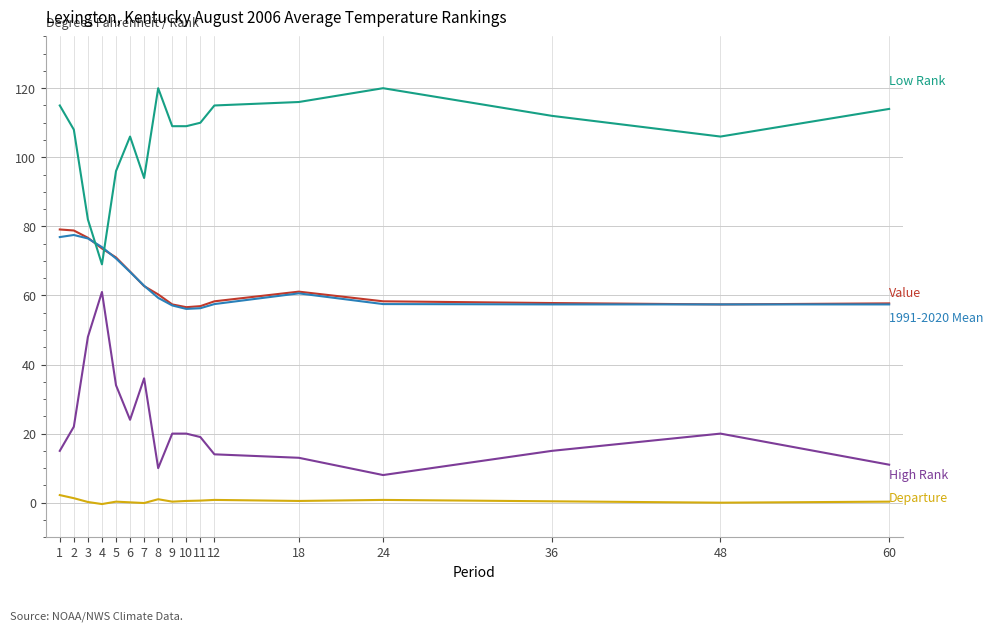

Reading left to right, extract all data points from this chart.

Value: 79.1	78.8	76.7	73.6	71.0	66.9	62.7	60.3	57.4	56.6	56.9	58.3	61.1	58.3	57.8	57.4	57.7
1991-2020 Mean: 76.9	77.5	76.5	74.0	70.7	66.8	62.8	59.3	57.1	56.1	56.3	57.5	60.6	57.5	57.4	57.4	57.4
Departure: 2.2	1.3	0.2	-0.4	0.3	0.1	-0.1	1.0	0.3	0.5	0.6	0.8	0.5	0.8	0.4	0.0	0.3
Low Rank: 115.0	108.0	82.0	69.0	96.0	106.0	94.0	120.0	109.0	109.0	110.0	115.0	116.0	120.0	112.0	106.0	114.0
High Rank: 15.0	22.0	48.0	61.0	34.0	24.0	36.0	10.0	20.0	20.0	19.0	14.0	13.0	8.0	15.0	20.0	11.0